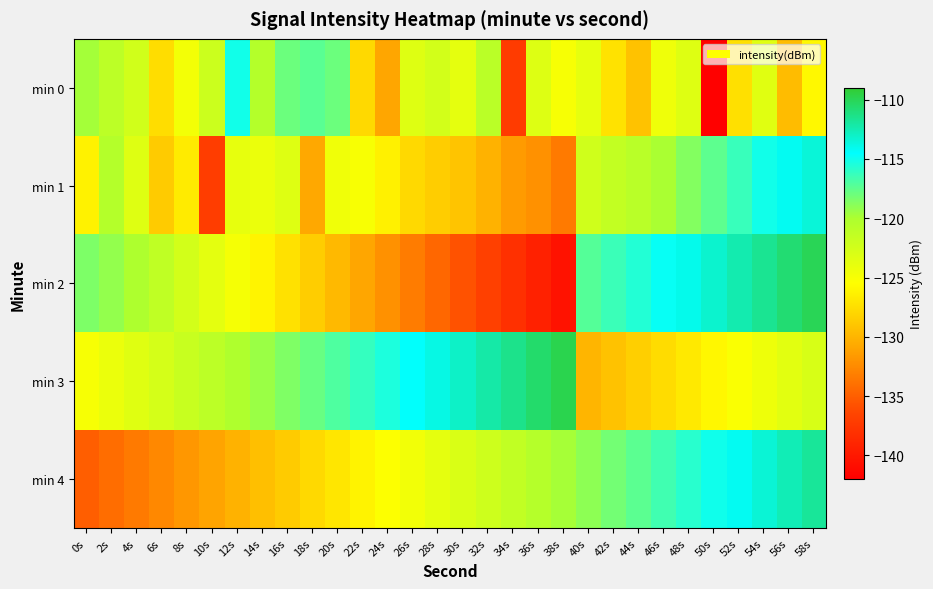

Reading left to right, extract all data points from this chart.

min 0: 0s=-119.7	2s=-121.0	4s=-122.4	6s=-127.6	8s=-124.8	10s=-122.0	12s=-115.1	14s=-120.5	16s=-117.9	18s=-117.4	20s=-117.9	22s=-127.8	24s=-130.9	26s=-123.3	28s=-122.5	30s=-123.8	32s=-120.9	34s=-137.3	36s=-123.3	38s=-125.0	40s=-123.8	42s=-127.2	44s=-129.2	46s=-124.4	48s=-123.3	50s=-141.9	52s=-127.3	54s=-123.5	56s=-129.5	58s=-125.9
min 1: 0s=-126.2	2s=-120.5	4s=-123.3	6s=-128.6	8s=-126.7	10s=-137.1	12s=-123.9	14s=-124.2	16s=-123.3	18s=-130.7	20s=-124.5	22s=-125.1	24s=-126.3	26s=-127.8	28s=-128.5	30s=-129.1	32s=-130.2	34s=-131.5	36s=-132.1	38s=-133.4	40s=-122.3	42s=-121.5	44s=-120.8	46s=-119.9	48s=-118.7	50s=-117.5	52s=-116.3	54s=-115.1	56s=-114.2	58s=-113.5
min 2: 0s=-118.5	2s=-119.2	4s=-120.1	6s=-121.3	8s=-122.5	10s=-123.7	12s=-124.9	14s=-126.1	16s=-127.3	18s=-128.5	20s=-129.7	22s=-130.9	24s=-132.1	26s=-133.3	28s=-134.5	30s=-135.7	32s=-136.9	34s=-138.1	36s=-139.3	38s=-140.5	40s=-117.2	42s=-116.4	44s=-115.6	46s=-114.8	48s=-114.0	50s=-113.2	52s=-112.4	54s=-111.6	56s=-110.8	58s=-110.0
min 3: 0s=-125.0	2s=-124.2	4s=-123.4	6s=-122.6	8s=-121.8	10s=-121.0	12s=-120.2	14s=-119.4	16s=-118.6	18s=-117.8	20s=-117.0	22s=-116.2	24s=-115.4	26s=-114.6	28s=-113.8	30s=-113.0	32s=-112.2	34s=-111.4	36s=-110.6	38s=-109.8	40s=-130.0	42s=-129.2	44s=-128.4	46s=-127.6	48s=-126.8	50s=-126.0	52s=-125.2	54s=-124.4	56s=-123.6	58s=-122.8
min 4: 0s=-135.0	2s=-134.2	4s=-133.4	6s=-132.6	8s=-131.8	10s=-131.0	12s=-130.2	14s=-129.4	16s=-128.6	18s=-127.8	20s=-127.0	22s=-126.2	24s=-125.4	26s=-124.6	28s=-123.8	30s=-123.0	32s=-122.2	34s=-121.4	36s=-120.6	38s=-119.8	40s=-119.0	42s=-118.2	44s=-117.4	46s=-116.6	48s=-115.8	50s=-115.0	52s=-114.2	54s=-113.4	56s=-112.6	58s=-111.8